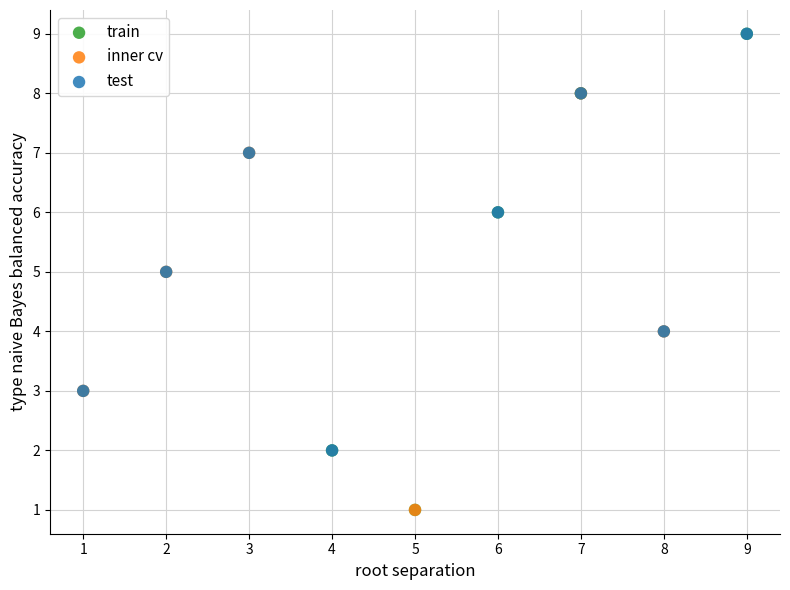

What are all the series names shown in the legend?

train, inner cv, test